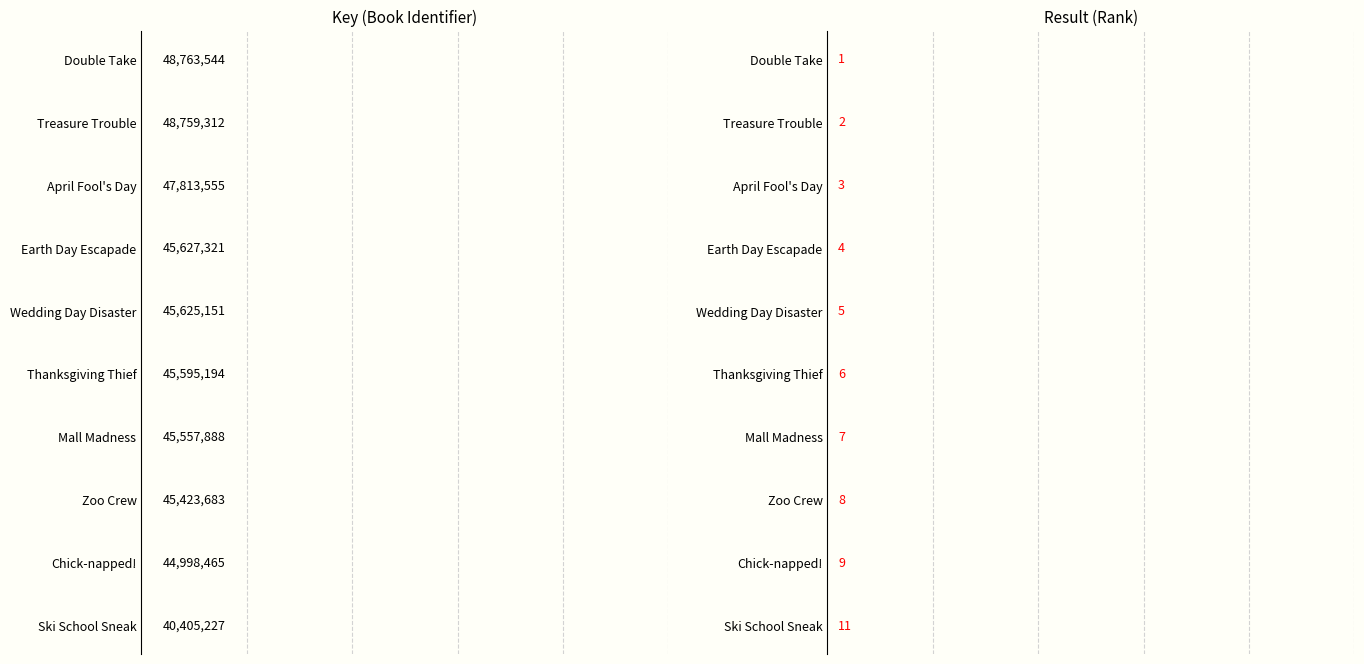

The Key series shows 29020557 at Earth Day Escapade. True or false?

False